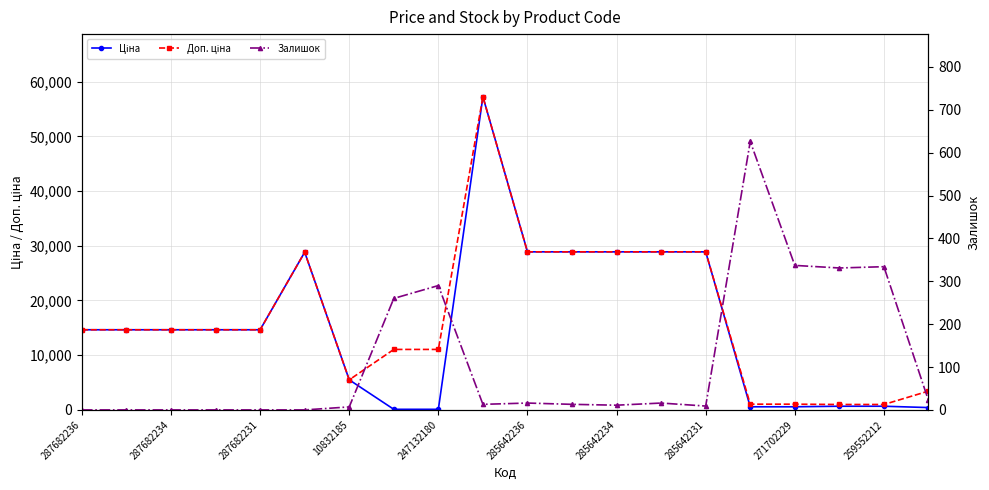

Which has a higher value, 19 or 271702229?

19